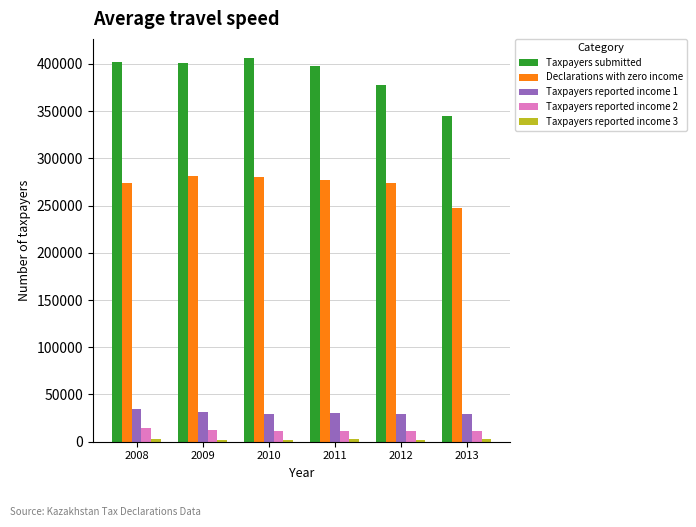

What is the sum of all Taxpayers submitted values?

2328437